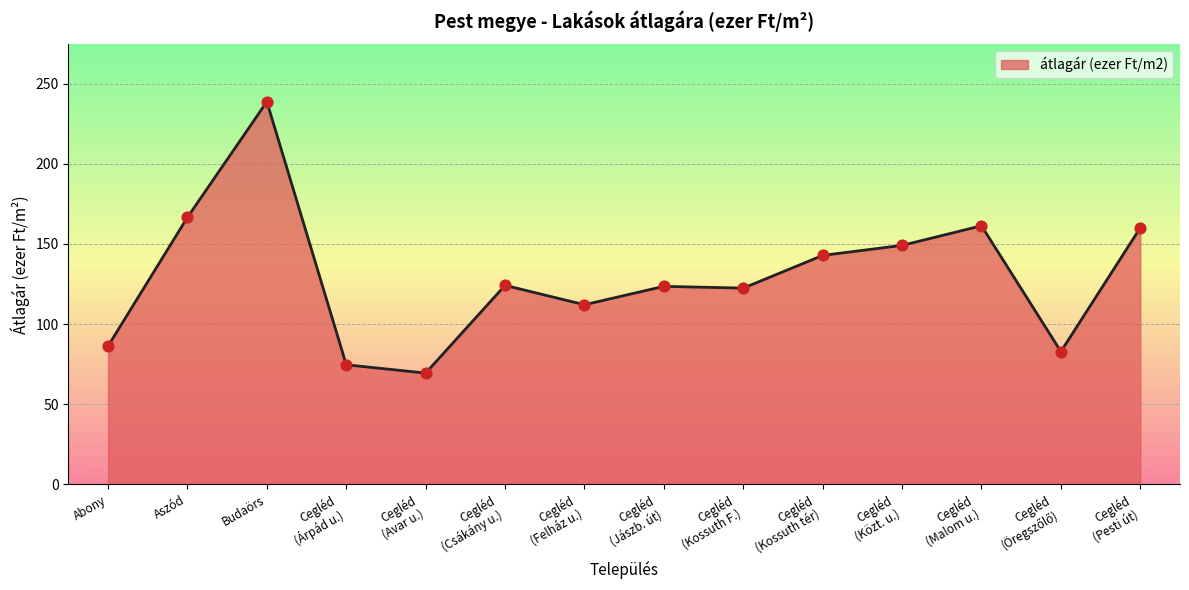

What is the maximum value shown in the chart?

238.8